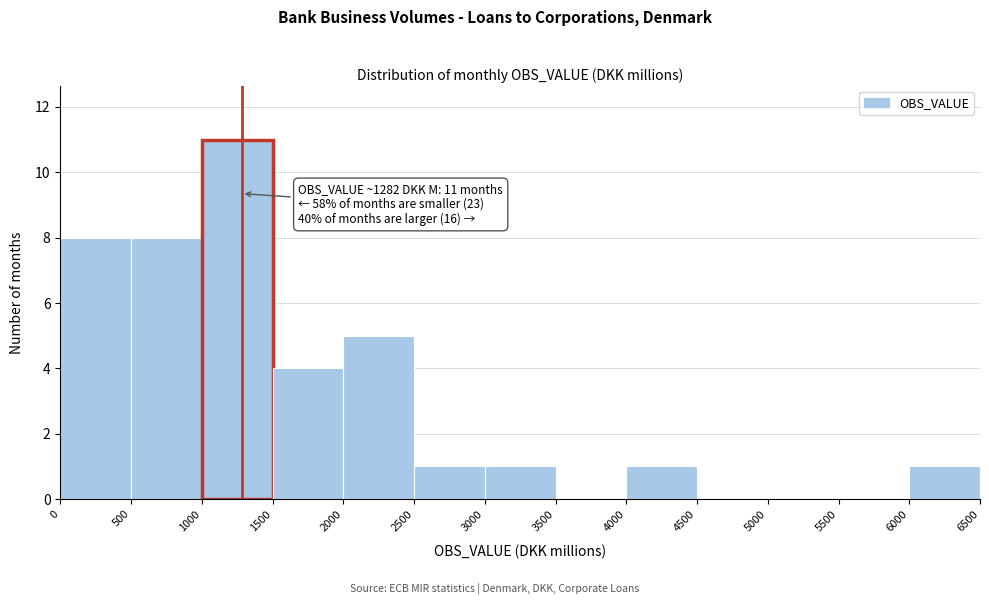

Which range on the x-axis has the tallest bar?

1000 to 1500